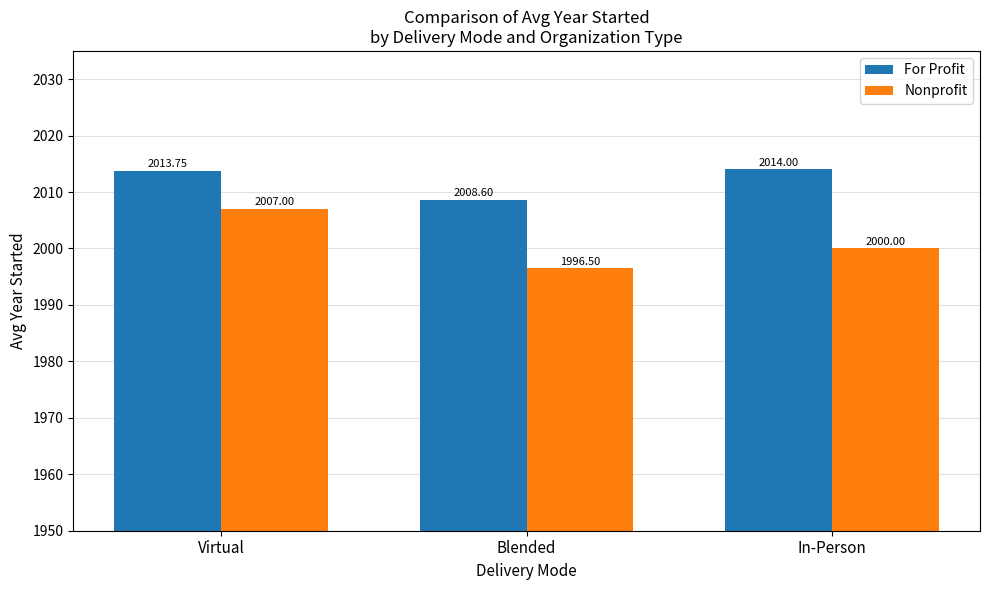

At which label does For Profit first exceed 2013?

Virtual